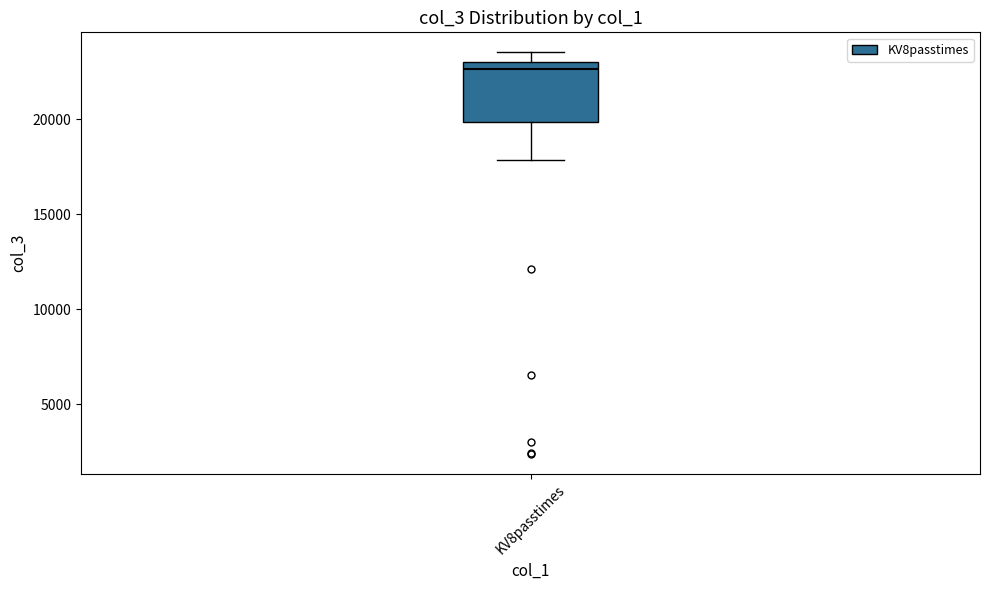

Transcribe this box plot: give where the median line is, the range the box spans, and where the two whiskers end, as read against the y-axis. The values are not printed on the chart, so give them approximately, as read against the axis.

median 22500, box 20000 to 23000, whiskers 18000 to 23500